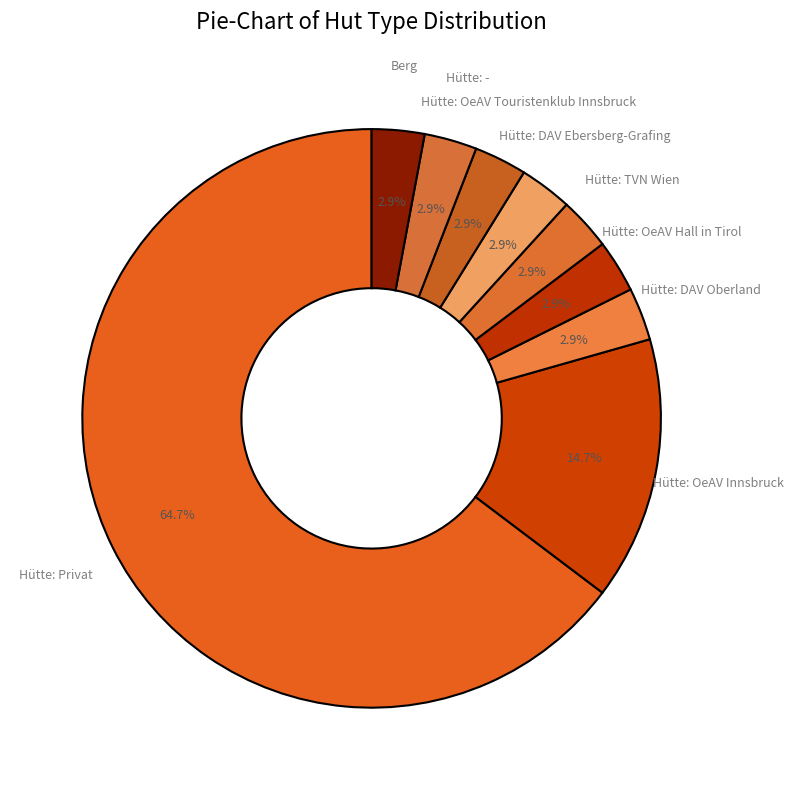

How many slices are in this pie chart?

9